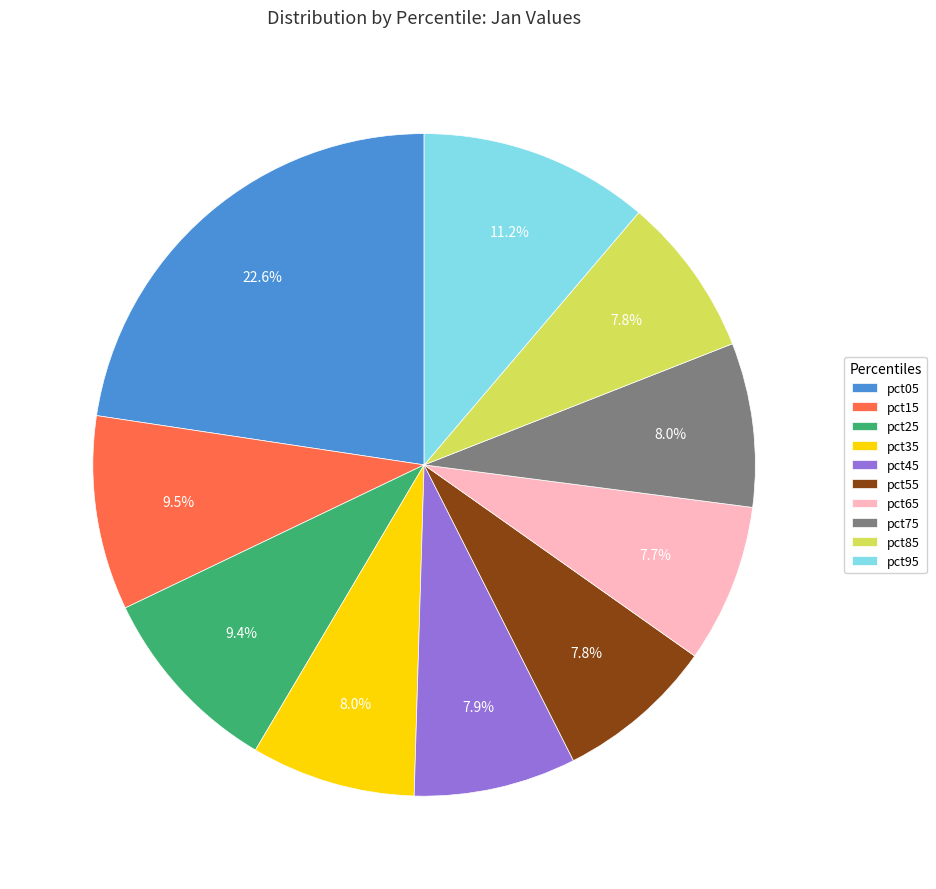

What percentage is the pct75 slice, to the nearest percent?

8%